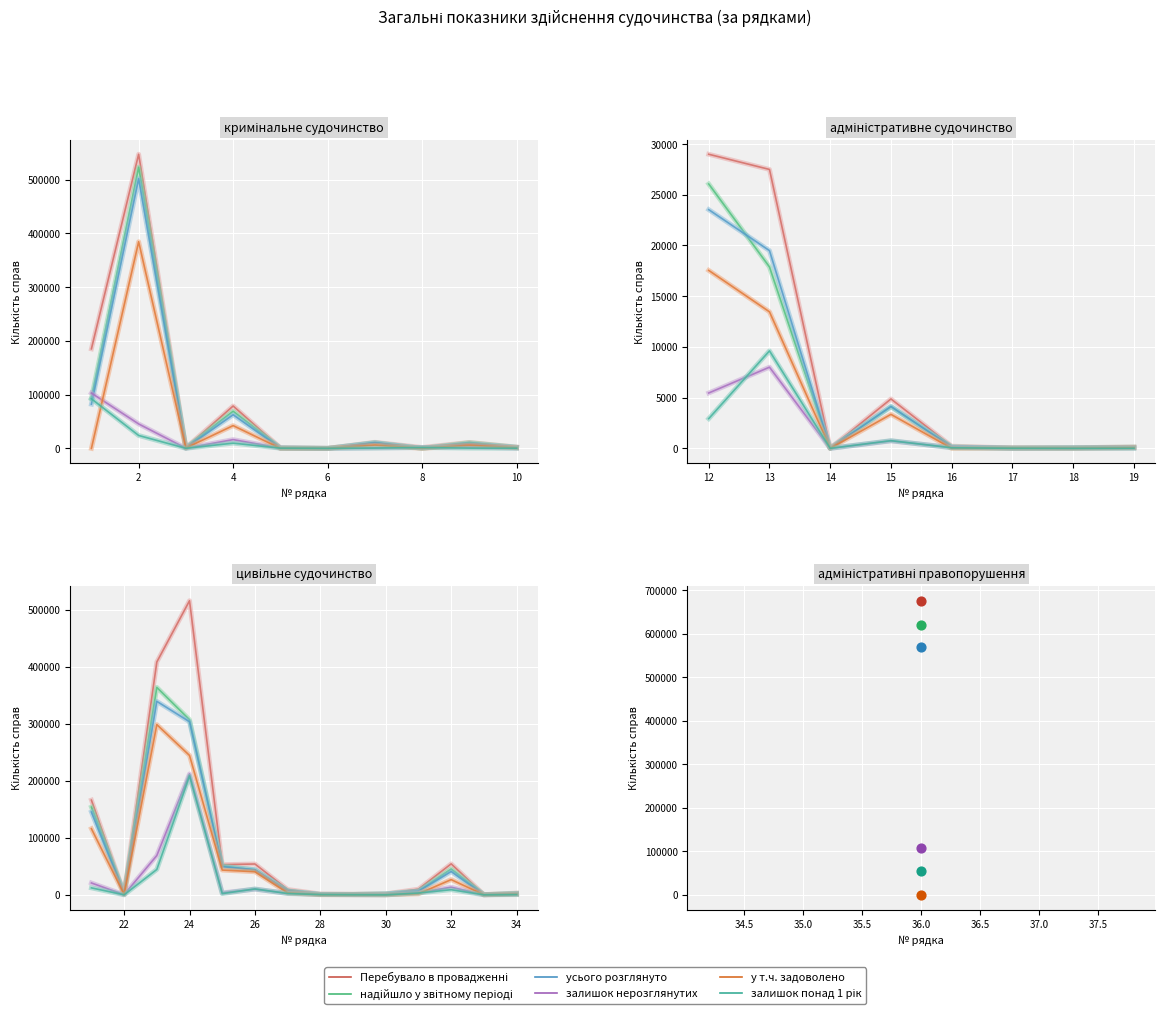

Which series reaches the maximum Y coordinate?

Перебувало в провадженні